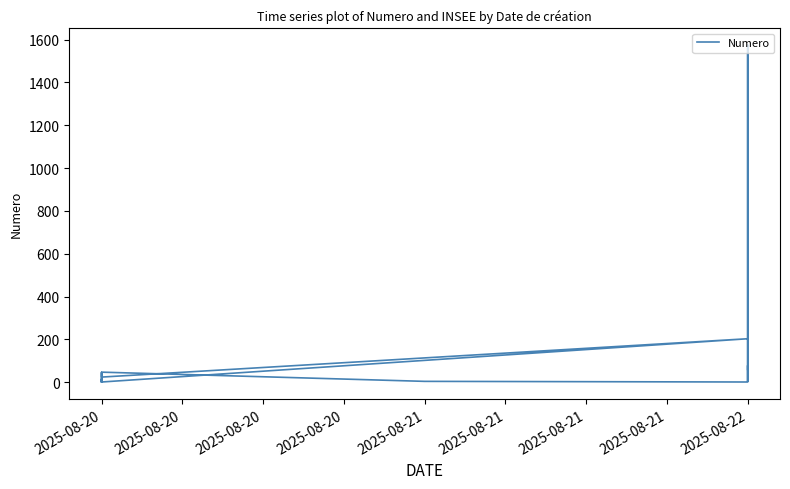

Reading right to left, what are all the values shown in this chart?

60	1574	5	7	18	72	74	76	78	68	1	4	47	37	37	37	1	15	9	7	5	3	1	45	24	203	1